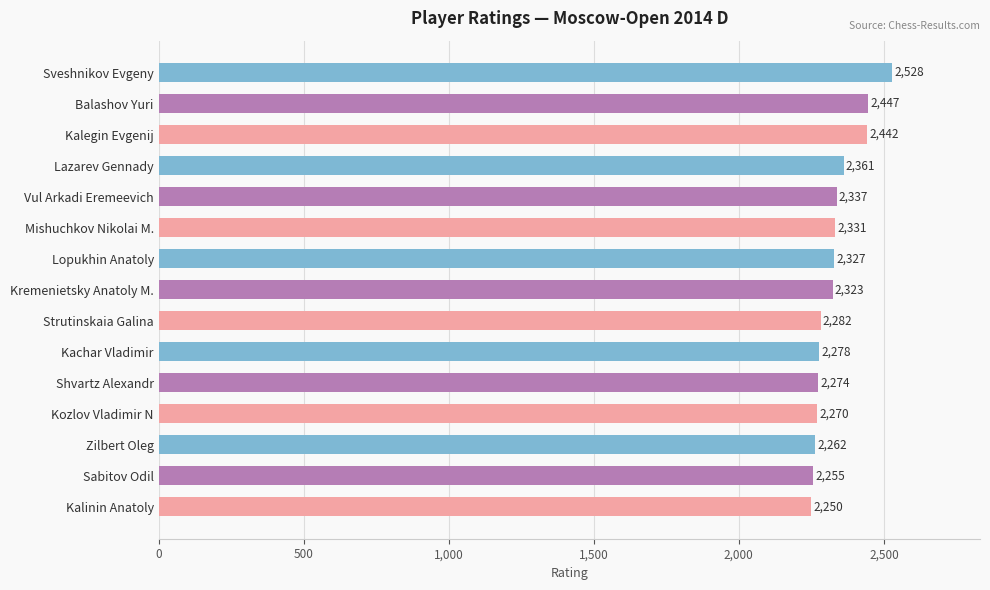

How many bars are there in total?

15